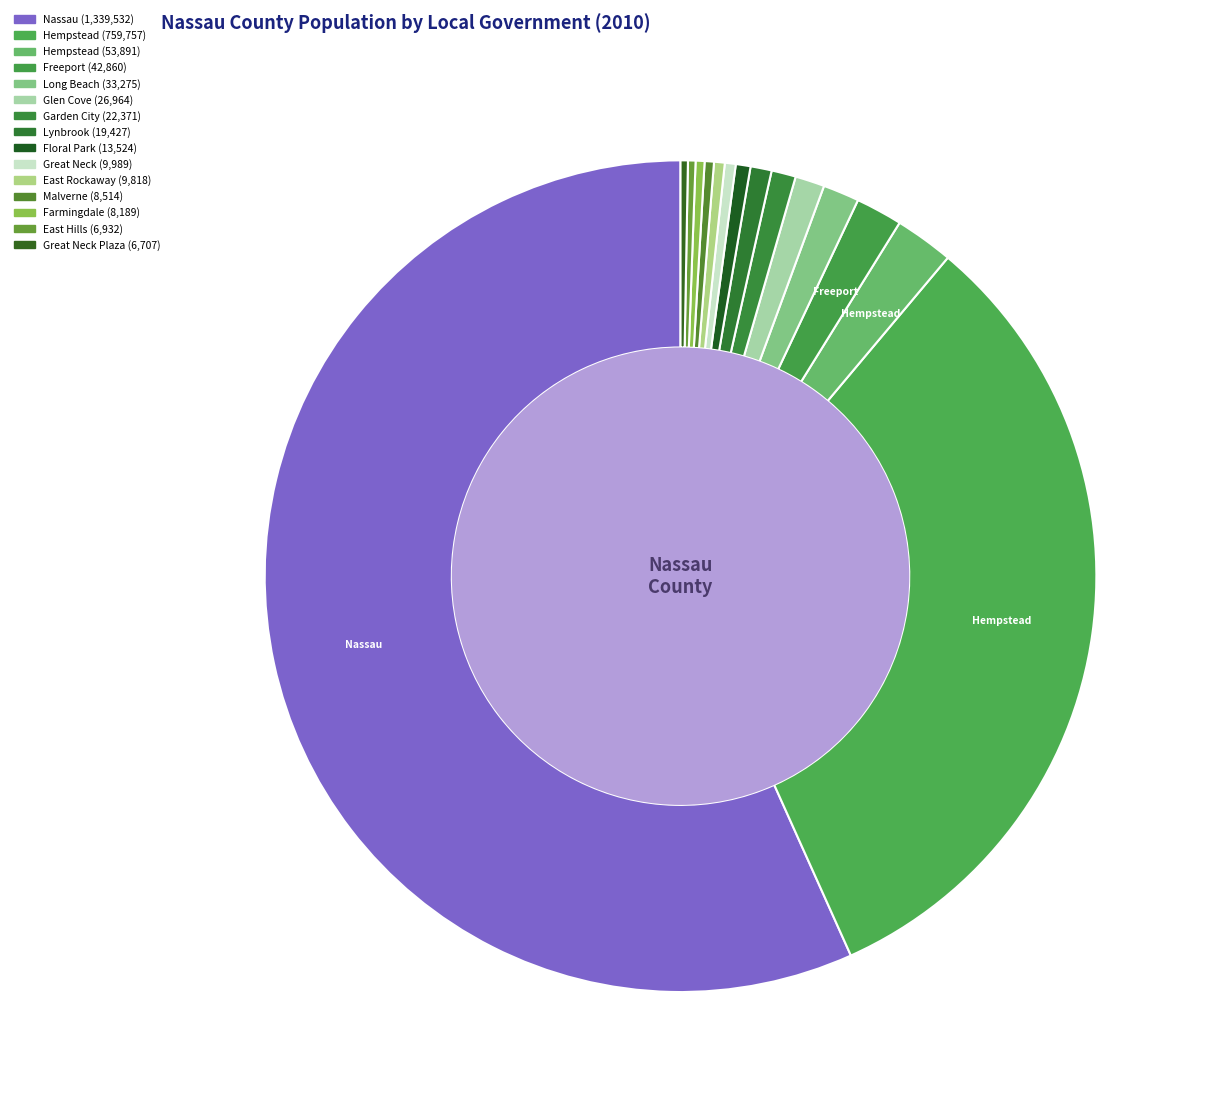

Count the number of slices in the pie.

15